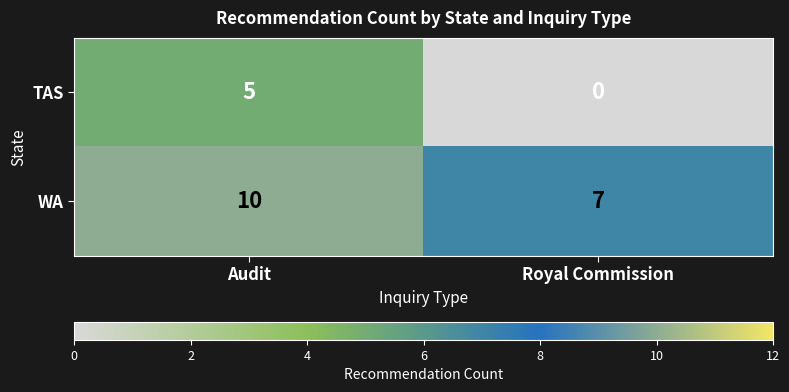

How many values in TAS are above zero?

1